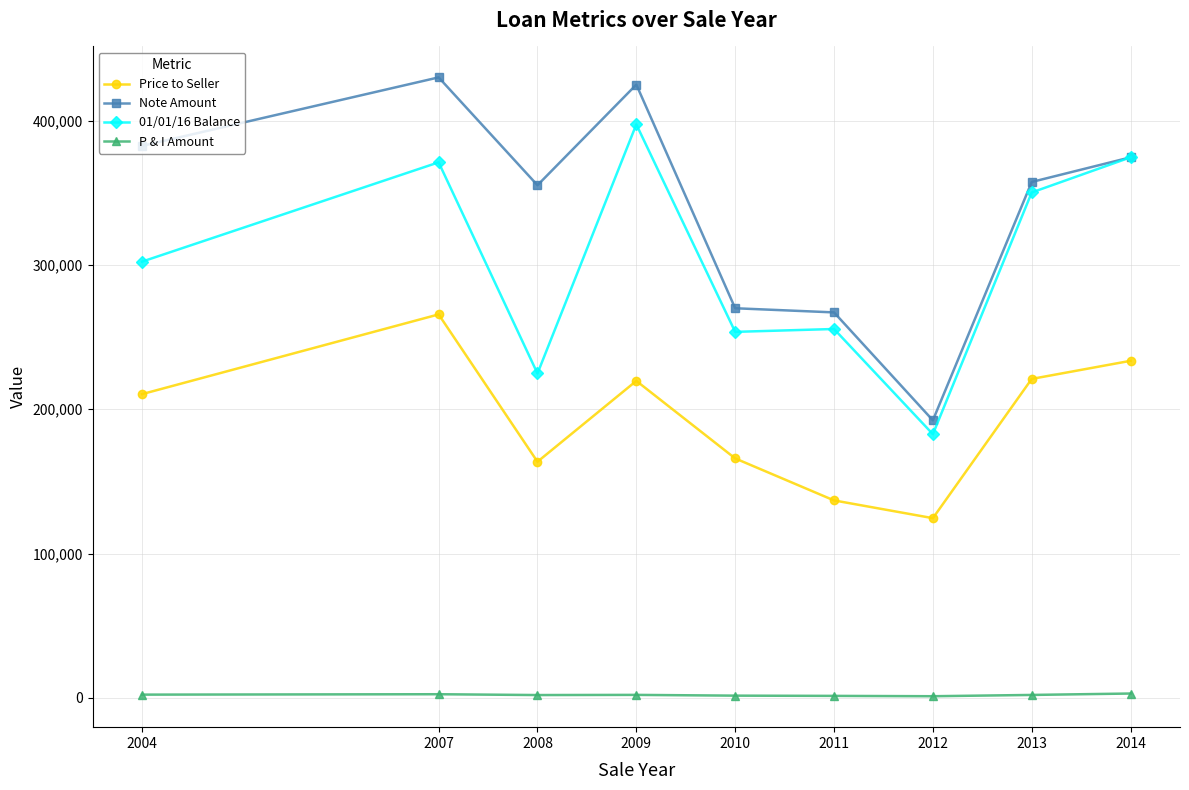

Between 2004 and 2007, which series saw the biggest shift?

01/01/16 Balance